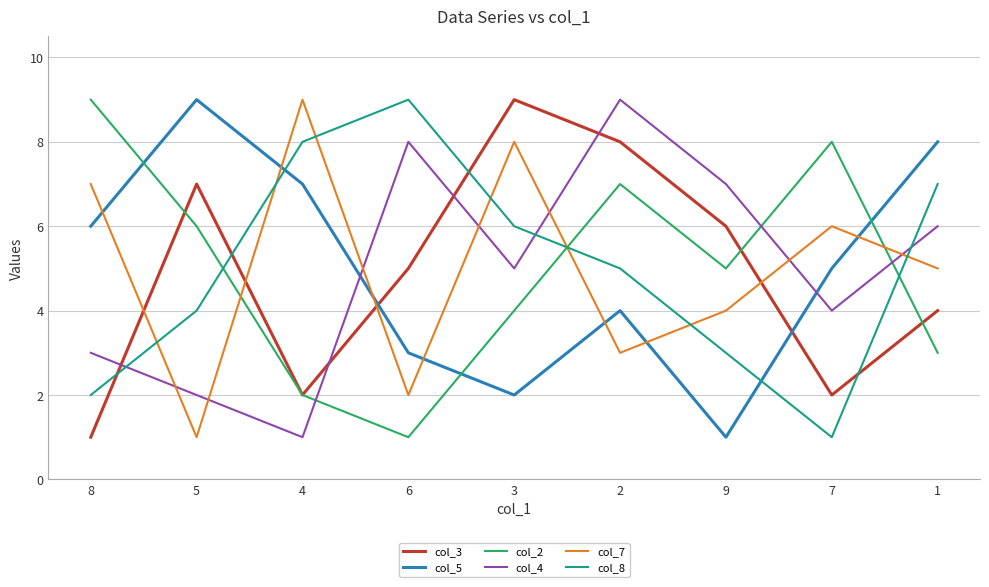

Which series changed the most between 4 and 3?

col_3